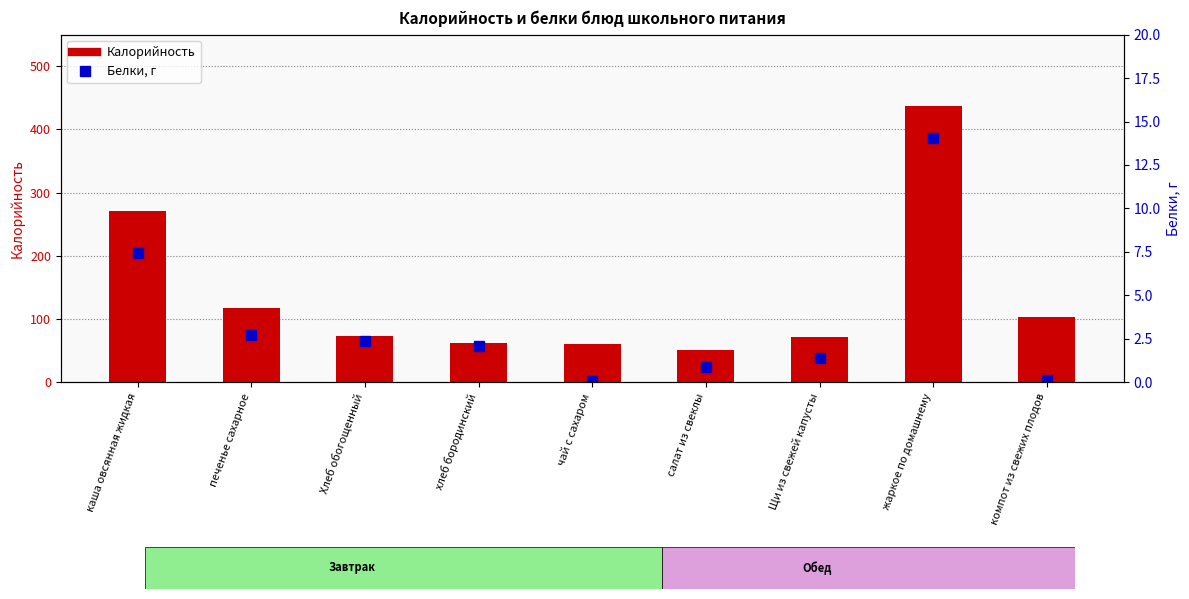

What position from the right is компот из свежих плодов?

1